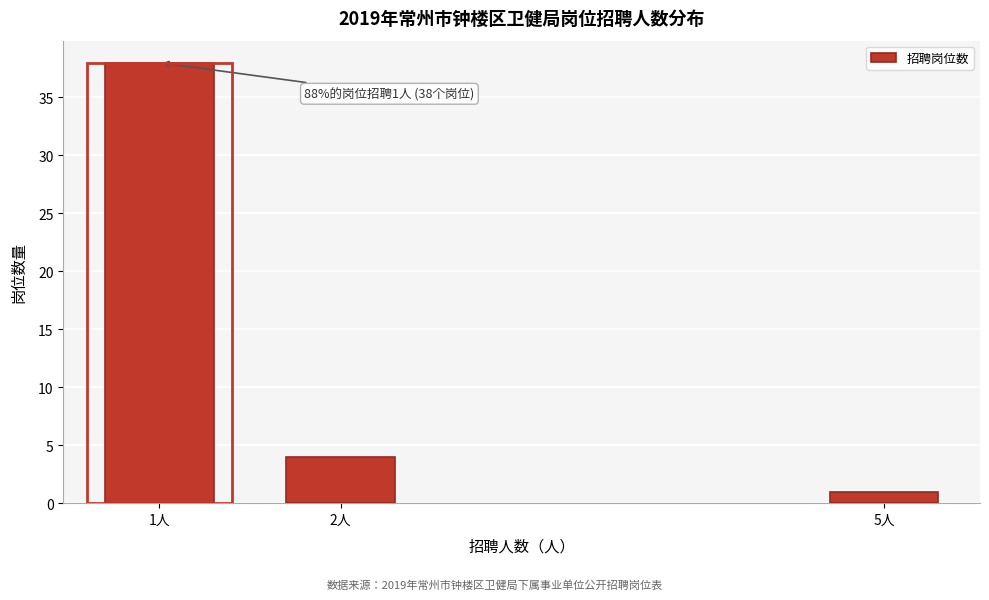

Reading left to right, what are all the values shown in this chart?

1人=38	2人=4	5人=1